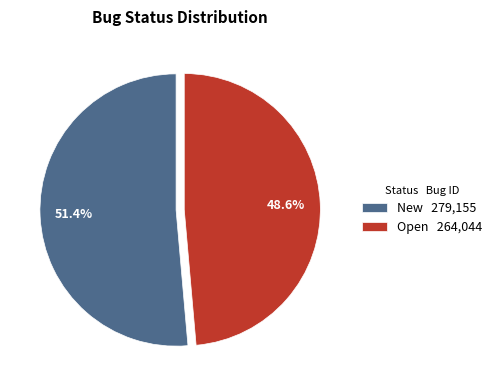

Does Open account for over 50% of the chart?

No